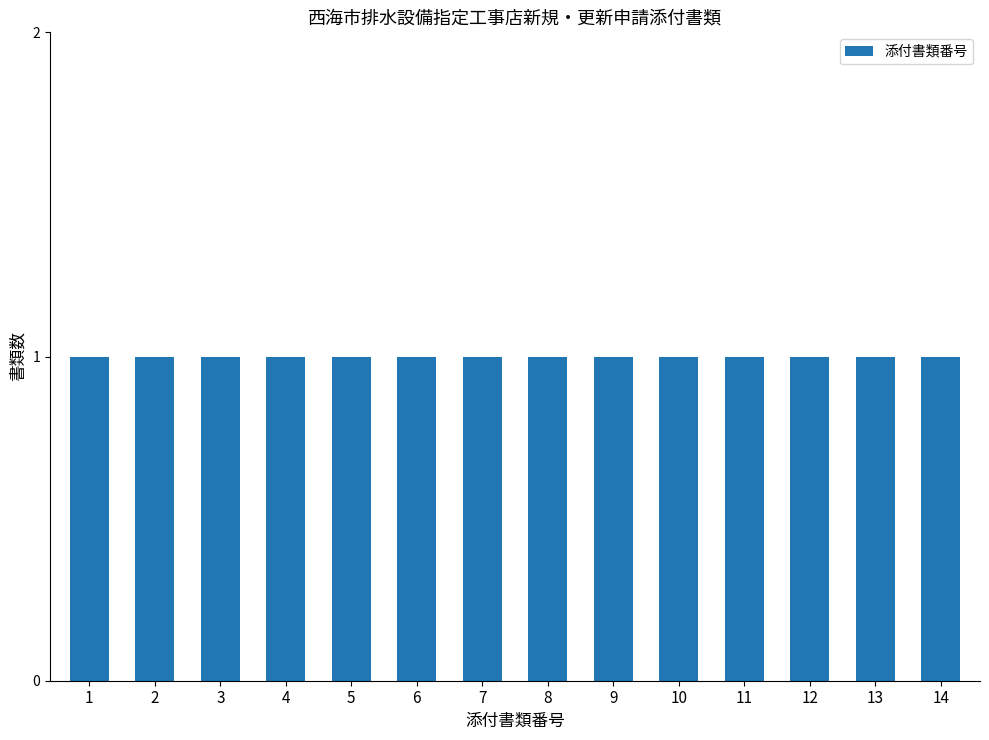

Where is the data nearest to the value 7?

7